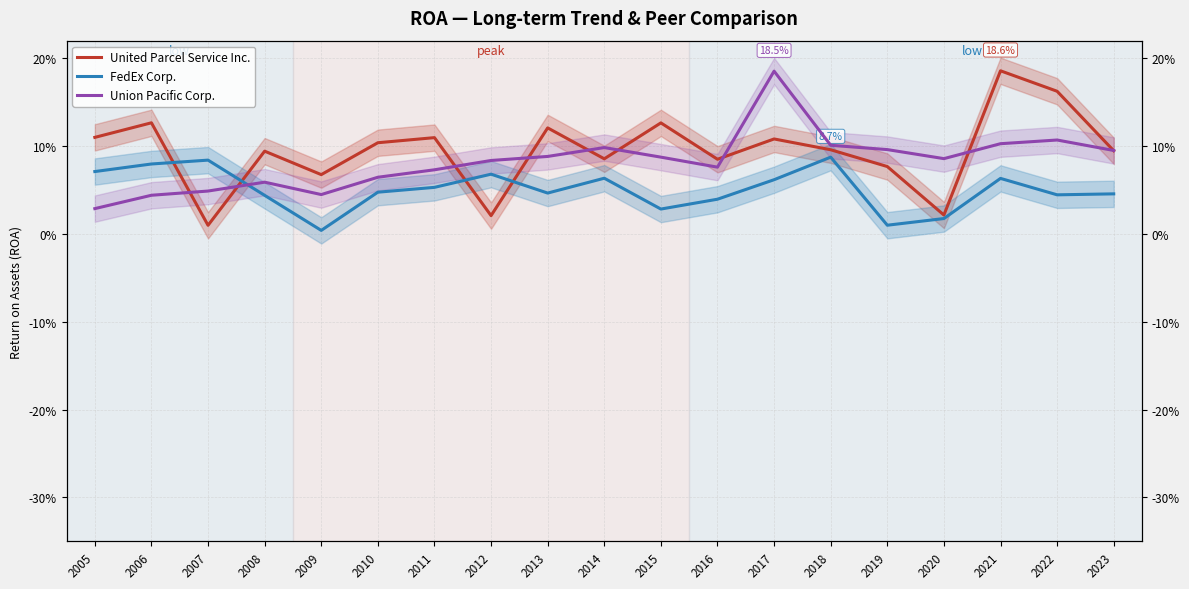

What is the value of the Union Pacific Corp. point at the 17th from the left?

0.1